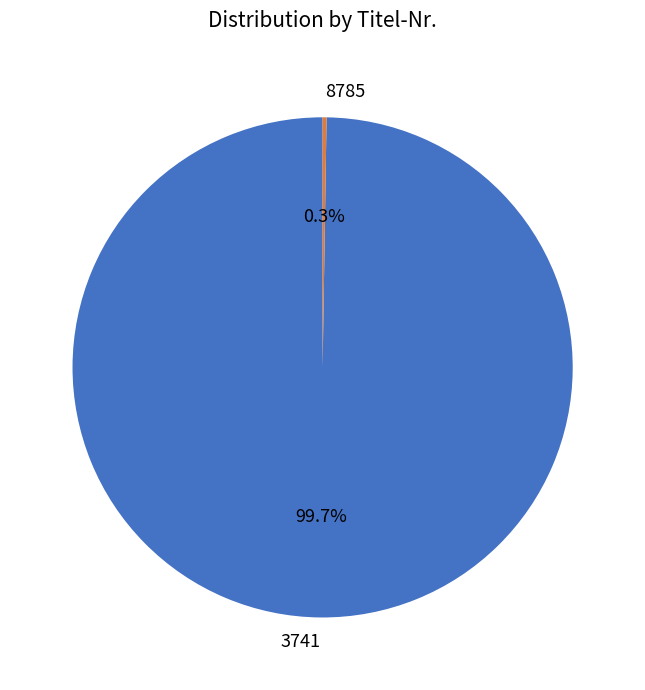

What is the largest slice in the pie chart?

3741